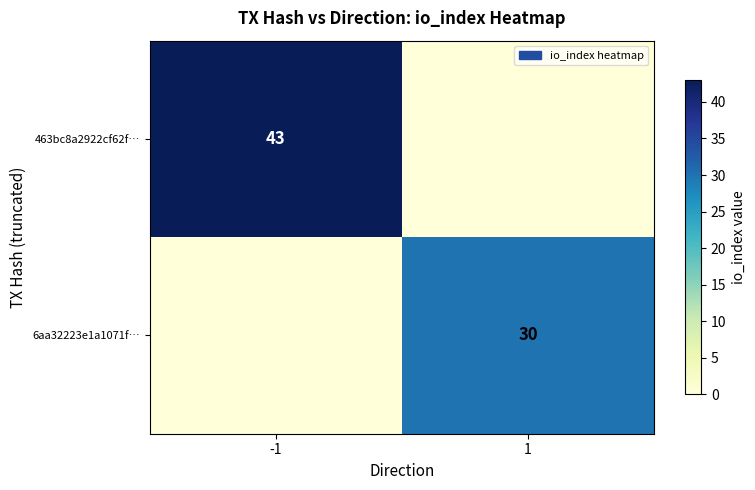

True or false: 6aa32223e1a1071f… has a value of 30 at 1.

True